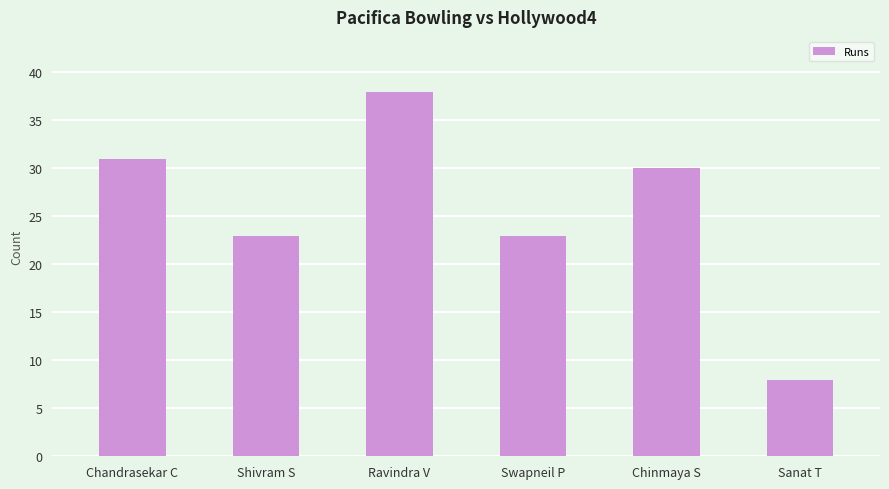

How many values are below 30?

3